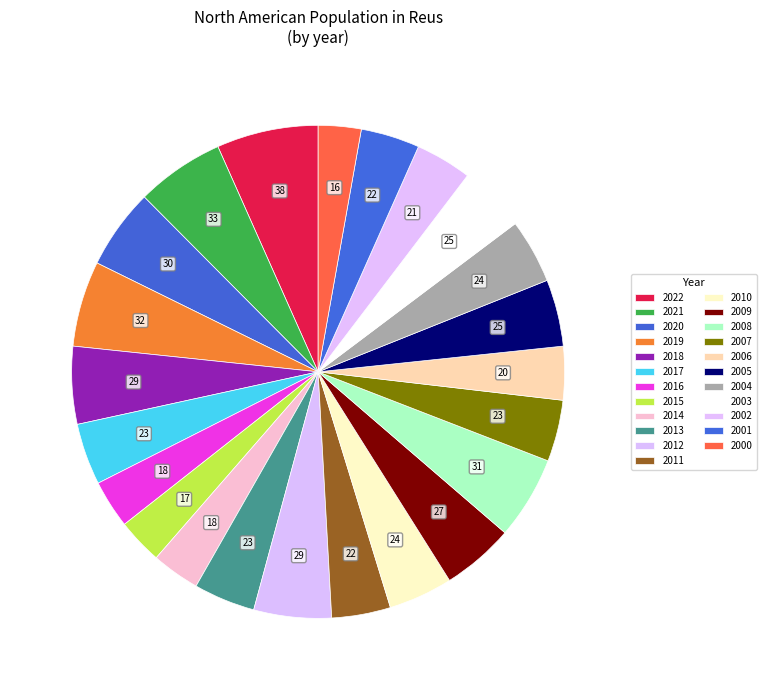

How many segments does this pie chart have?

23